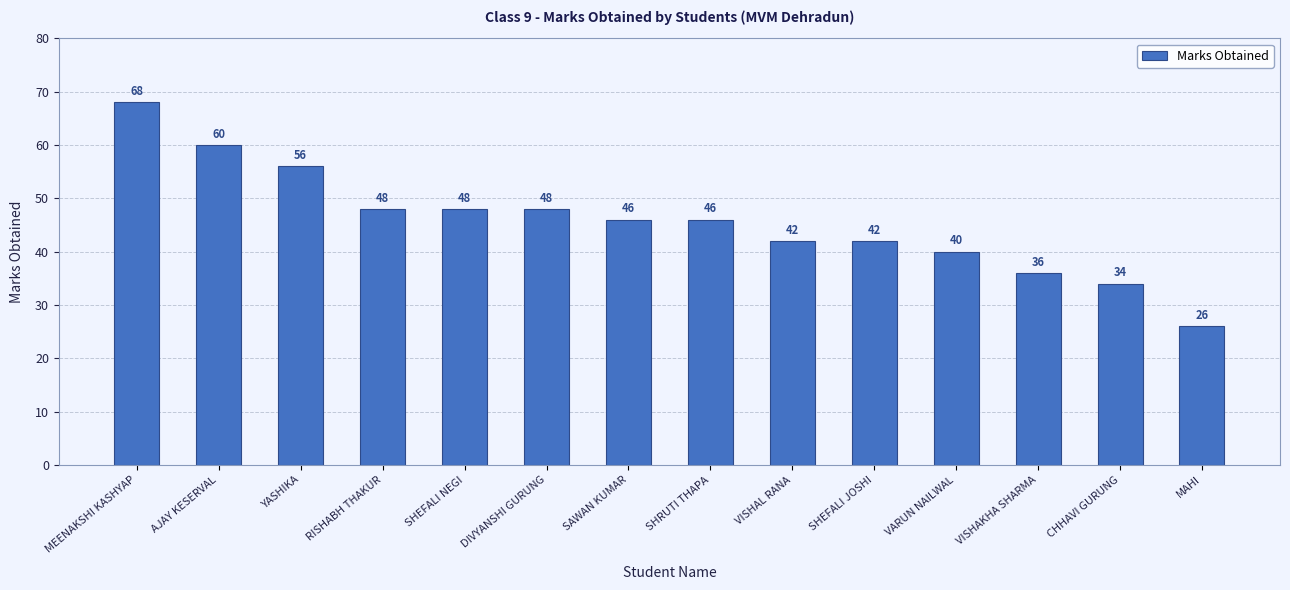

What is the label of the 5th bar from the right?

SHEFALI JOSHI